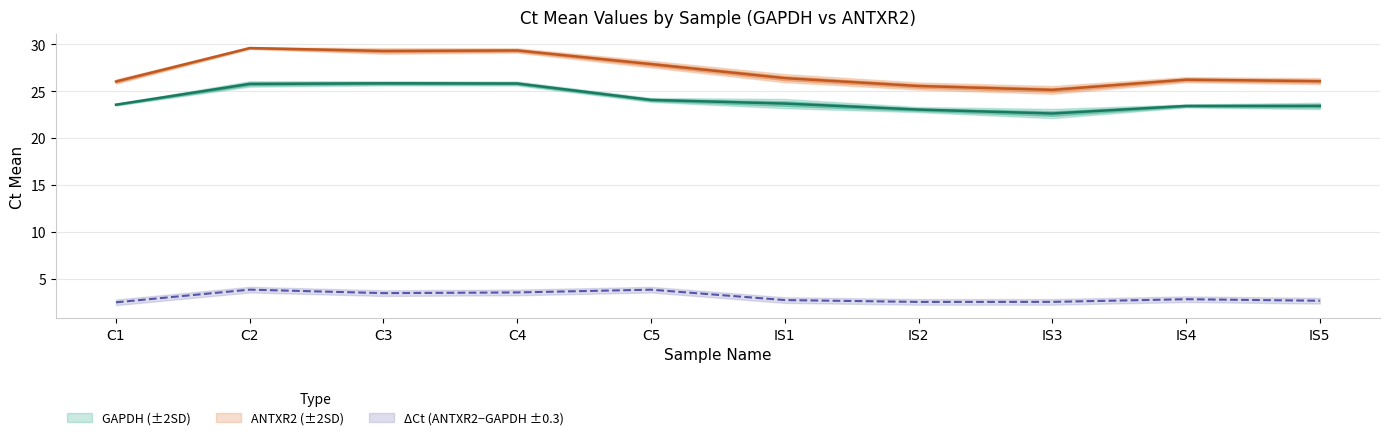

How many data points in Ct_Mean_ANTXR2 are above 26?

8